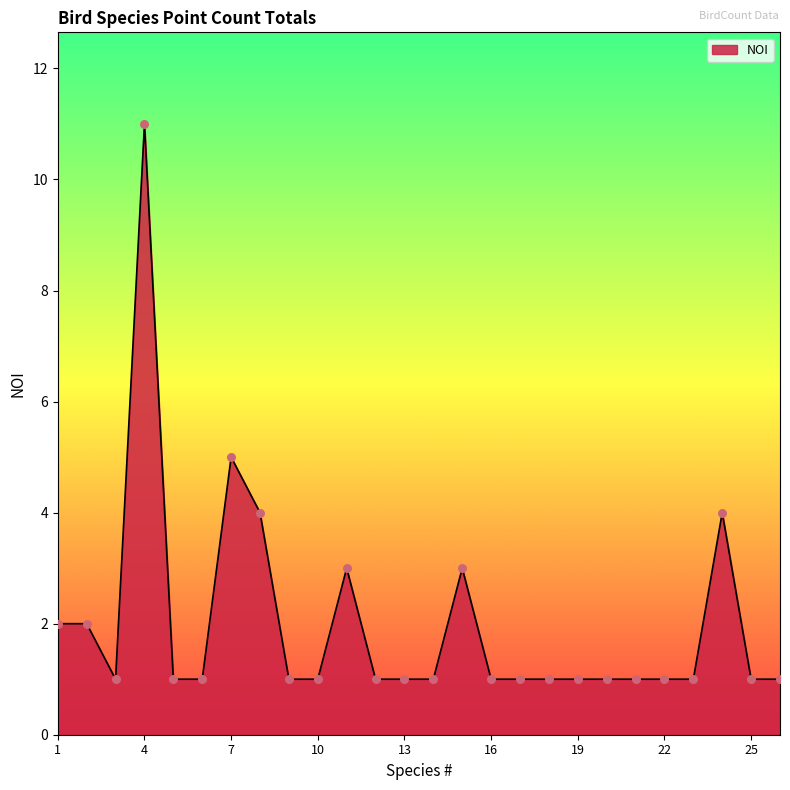

What is the greatest value displayed?

11